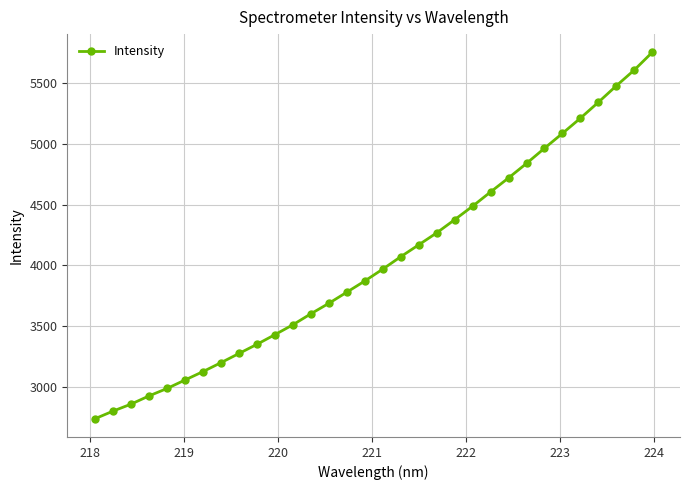

What is the greatest value displayed?

5752.2